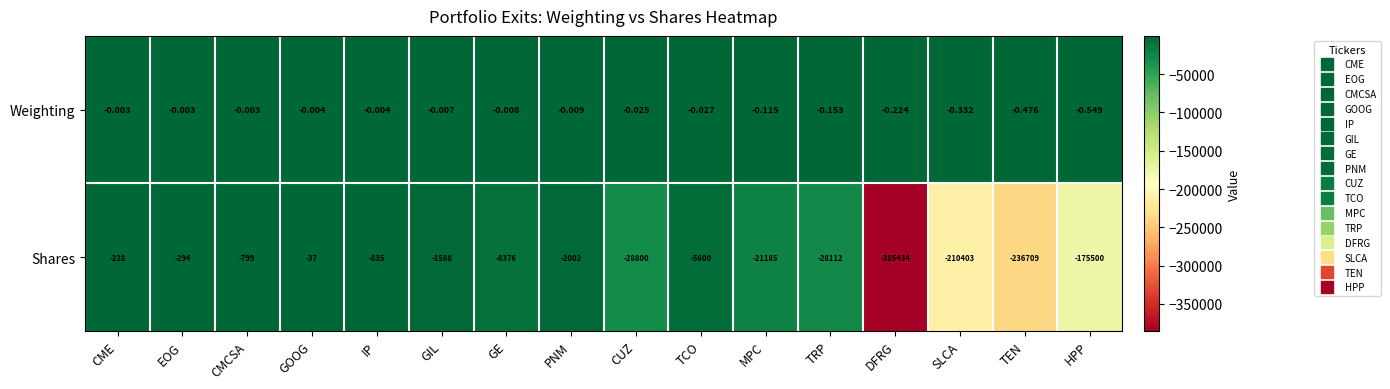

Which label corresponds to the smallest value in the chart?

DFRG